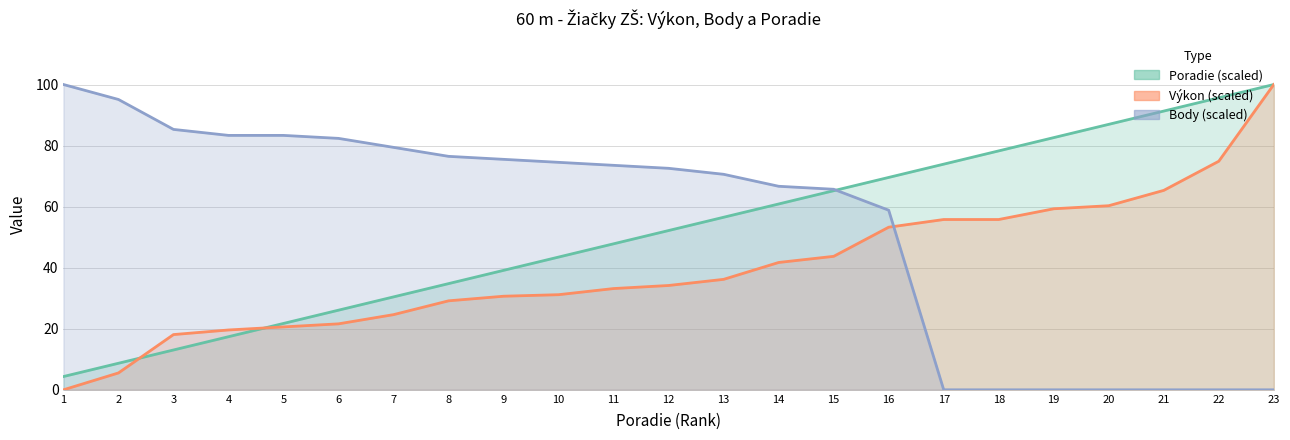

Which series changed the most between 1 and 19?

Body (scaled)